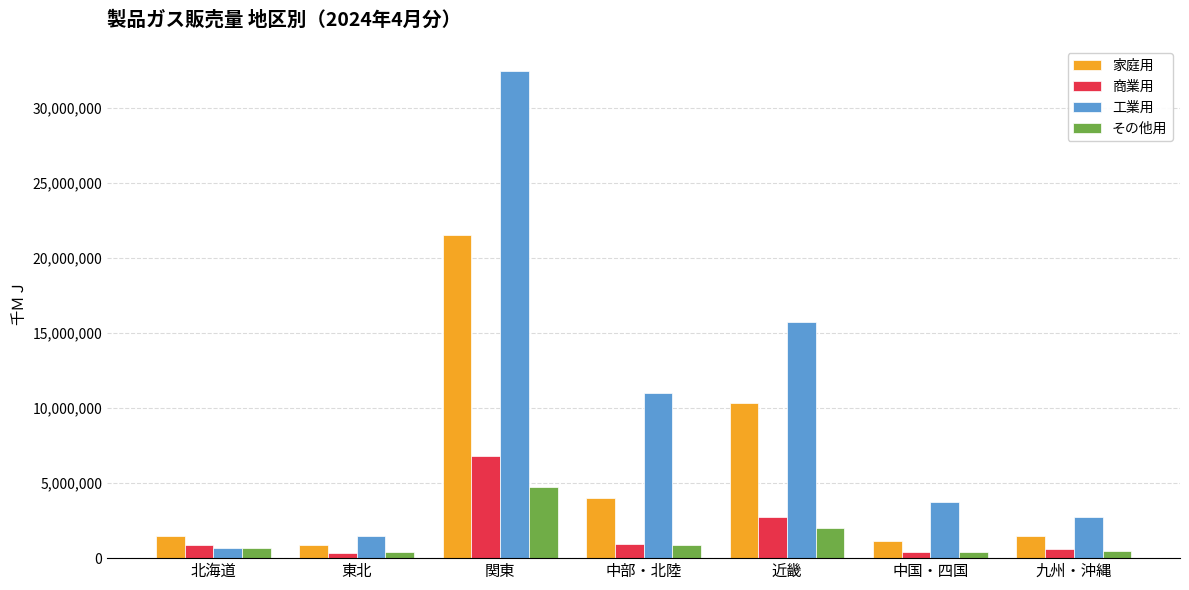

Which series has the largest total across all categories?

工業用